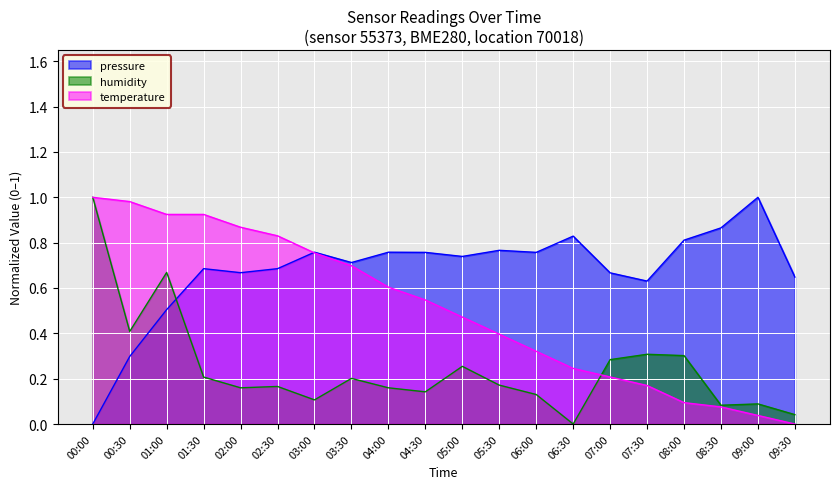

At 08:30, list the series in order from largest to smallest.

pressure, humidity, temperature